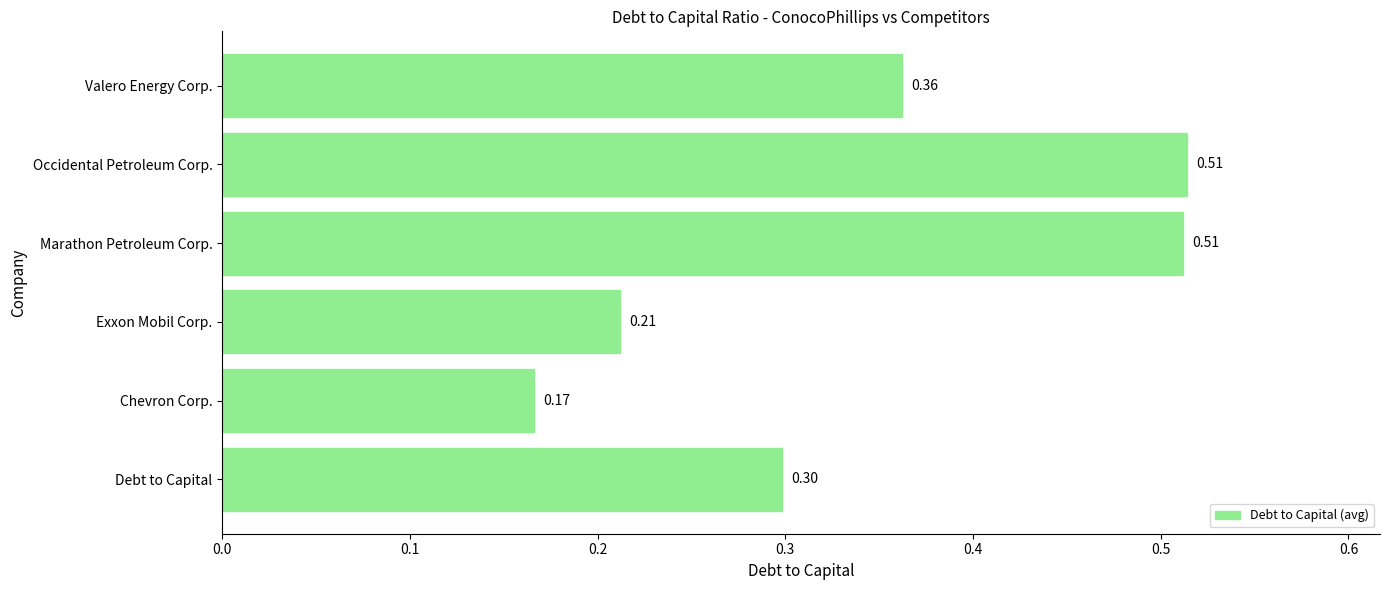

Where is the data nearest to the value 0?

Chevron Corp.